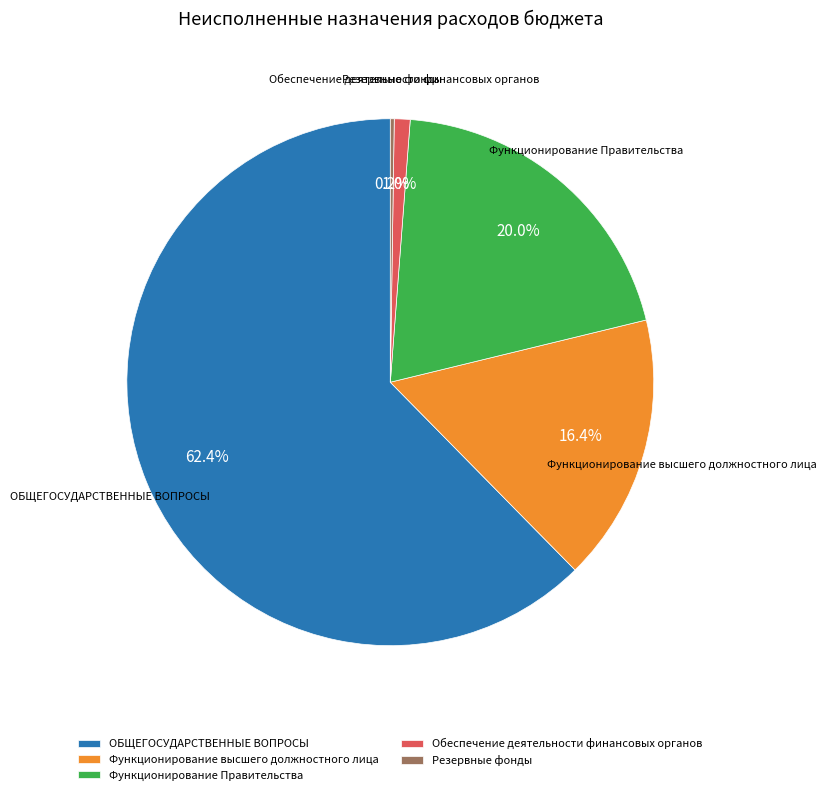

What portion of the pie excludes ОБЩЕГОСУДАРСТВЕННЫЕ ВОПРОСЫ?

37.6%